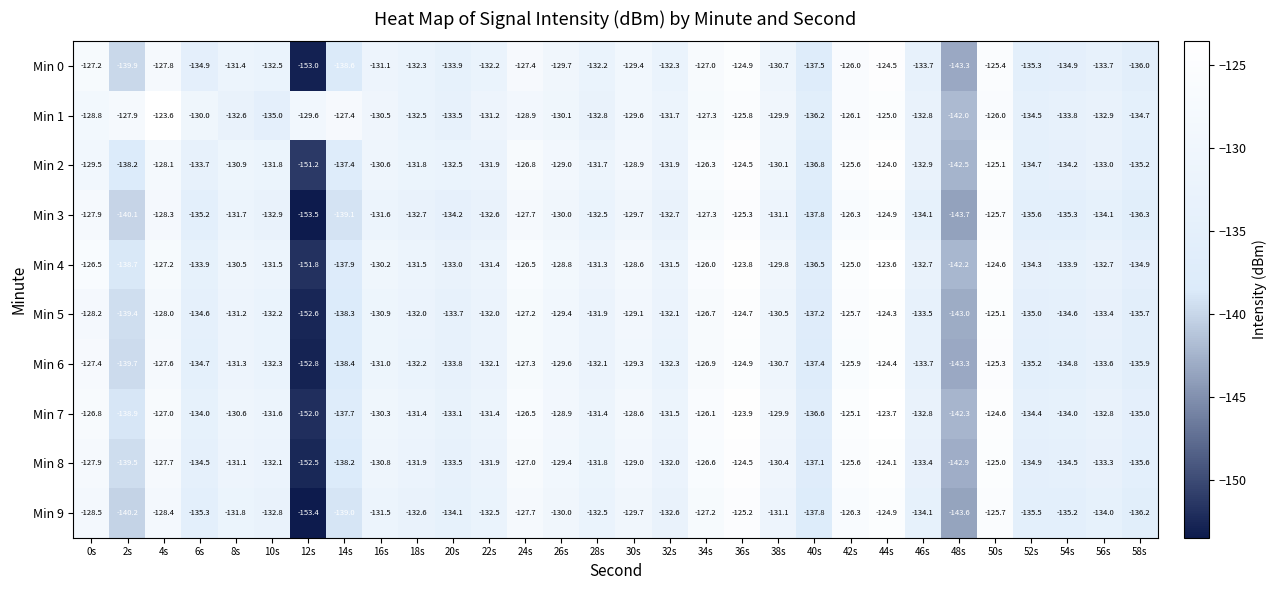

True or false: Min 1 has a value of -165.3 at 44s.

False